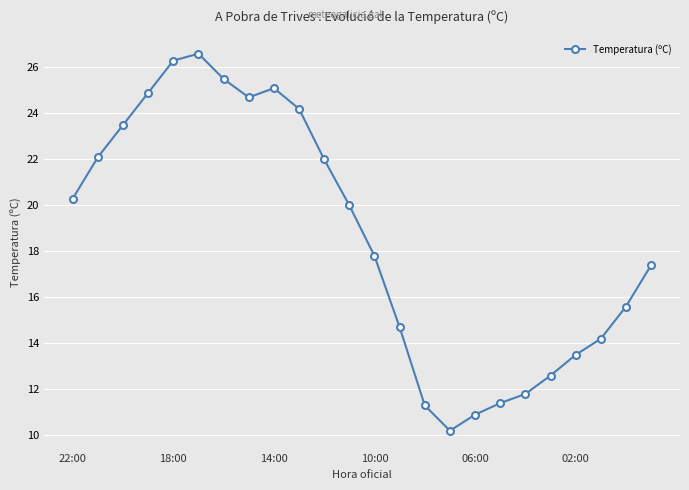

How many points are higher than both their immediate neighbors (excluding endpoints)?

2